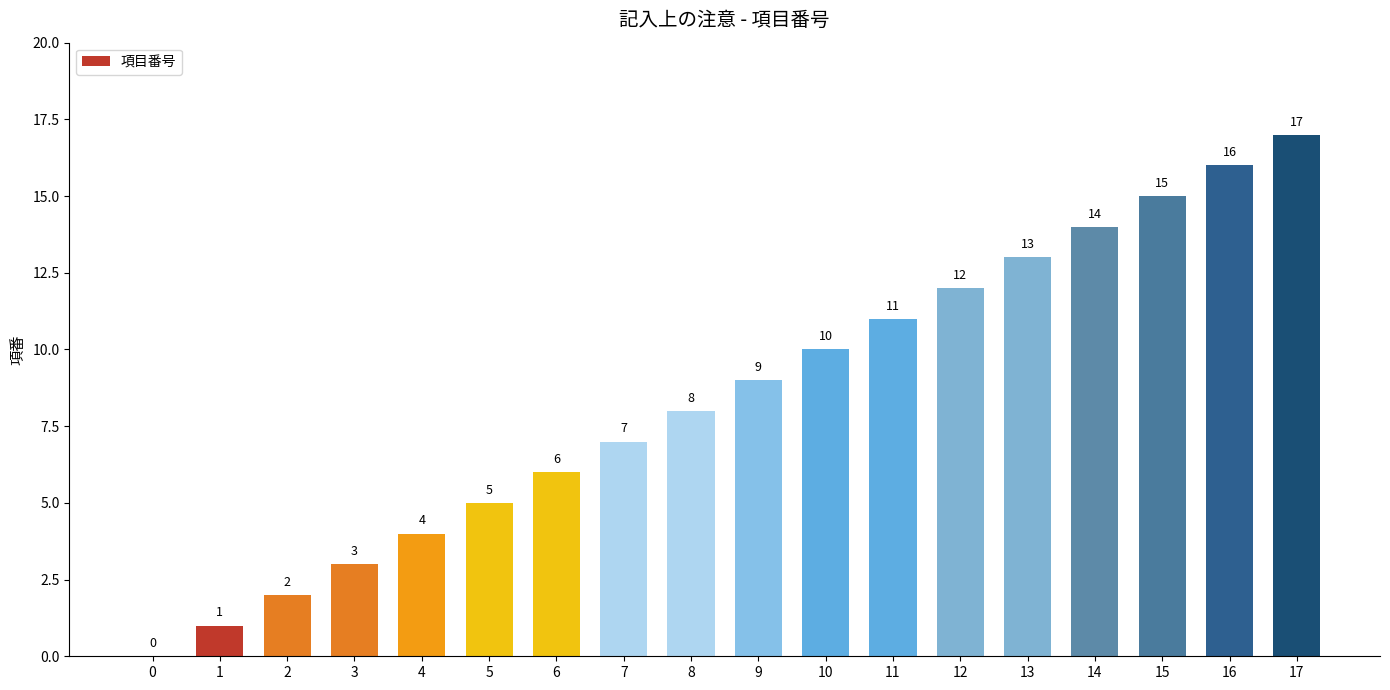

What is the sum of all values?

153